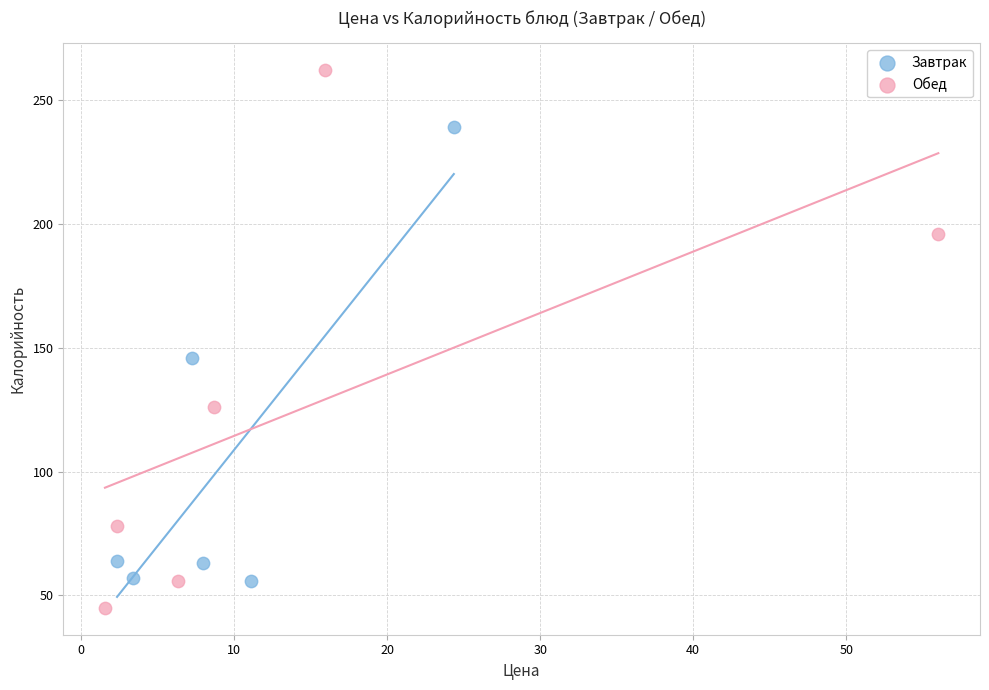

Which series reaches the minimum Y coordinate?

Обед